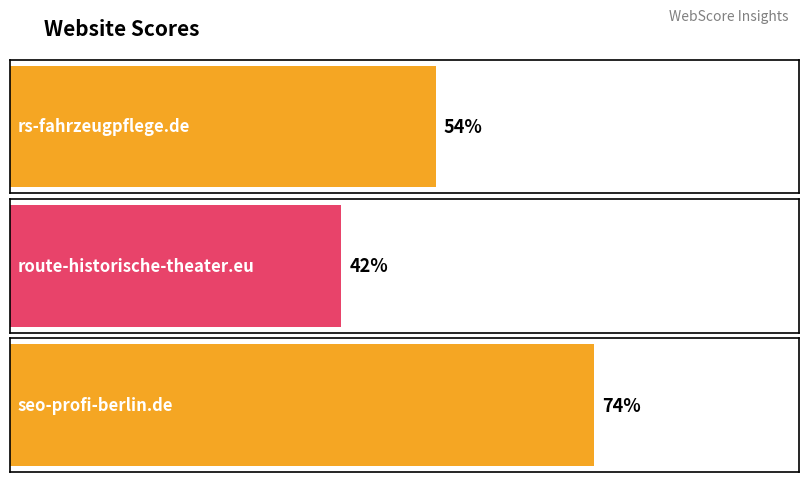

Does the chart contain any negative values?

No